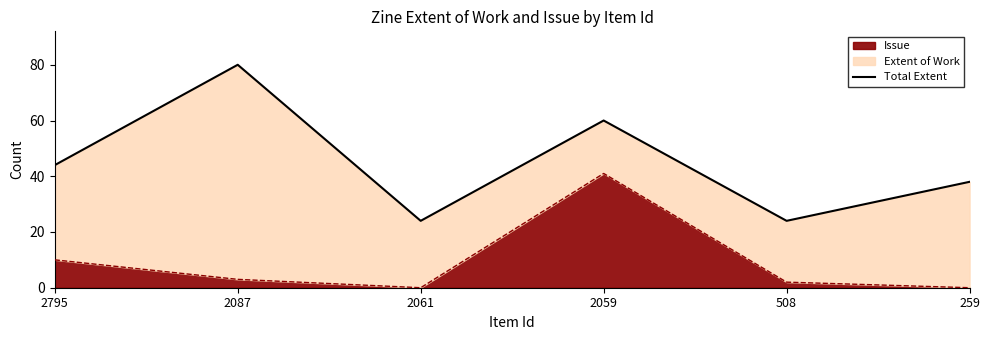

Rank the categories by value from lowest to highest.

2061, 508, 259, 2795, 2059, 2087